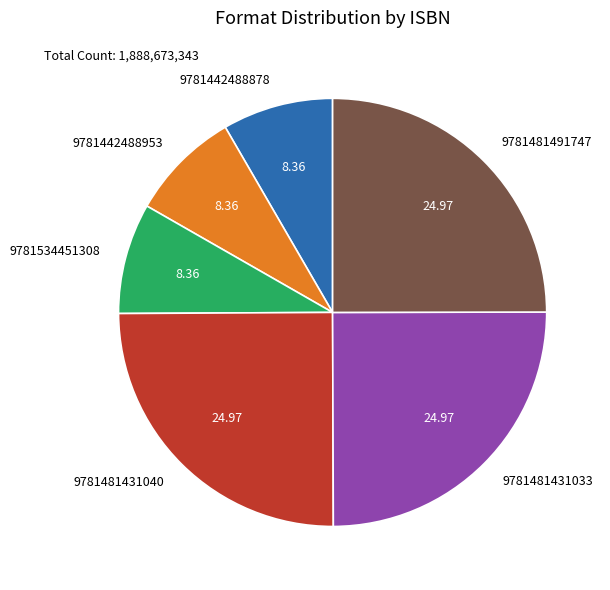

Is it true that 9781534451308 is 8% of the pie?

True